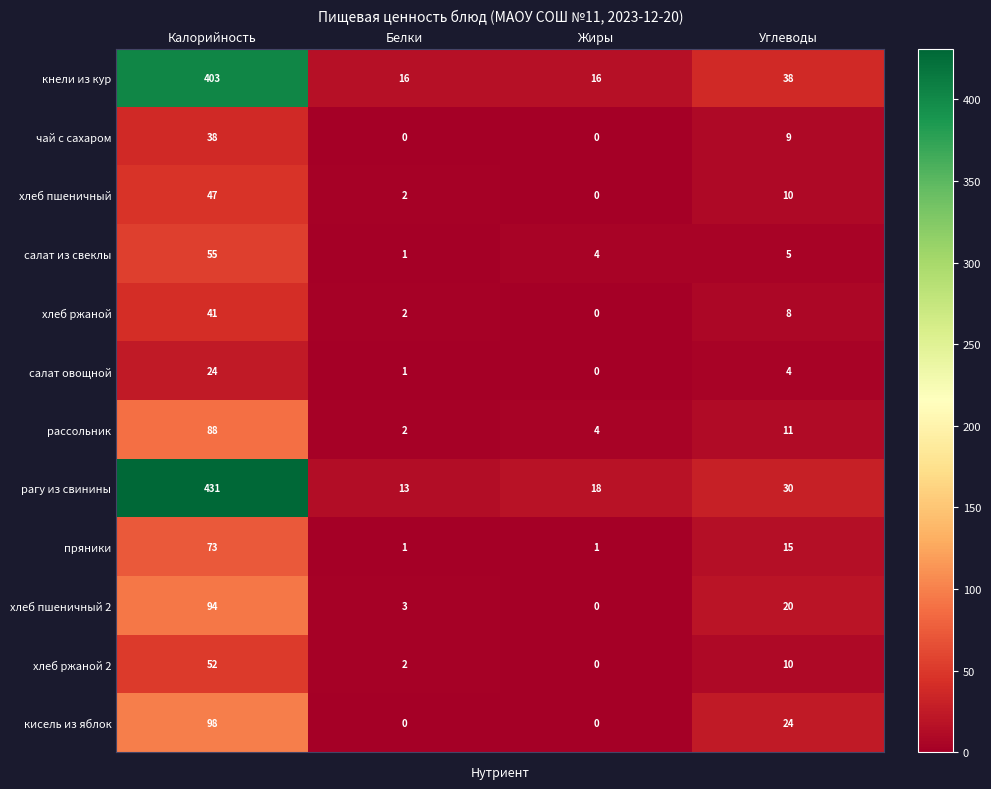

How many categories are shown in the chart?

4